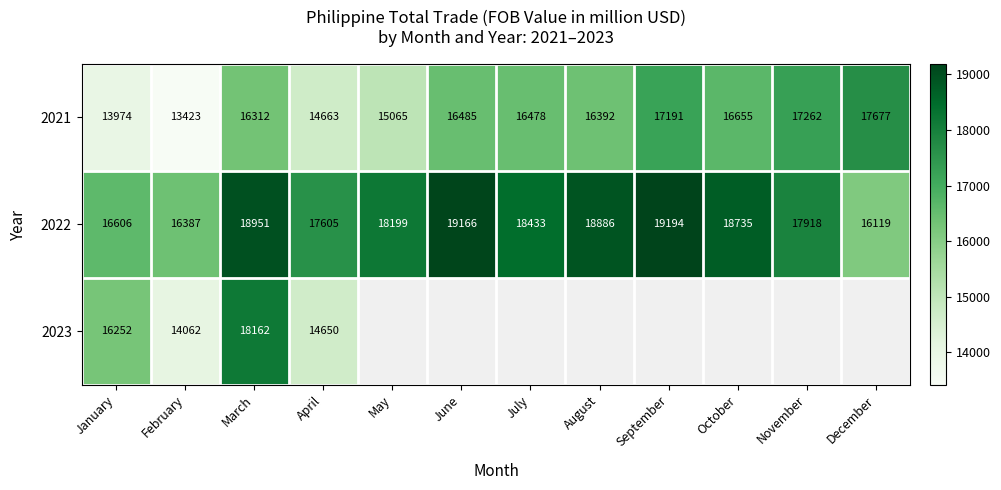

Which has a higher value, September or May?

September